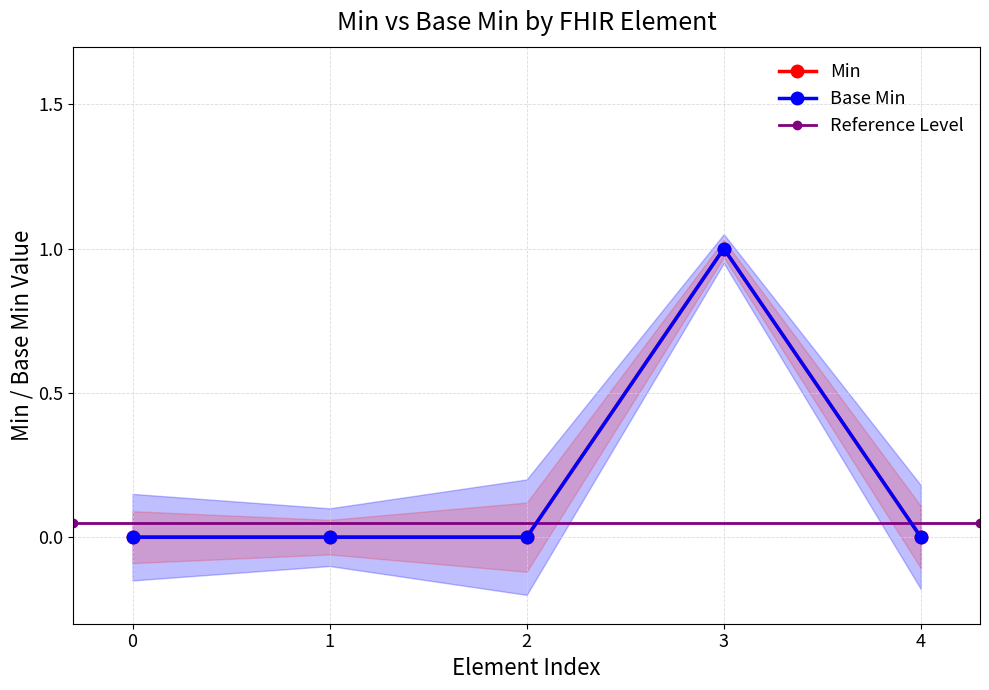

Which series changed the most between 3 and 4?

Min